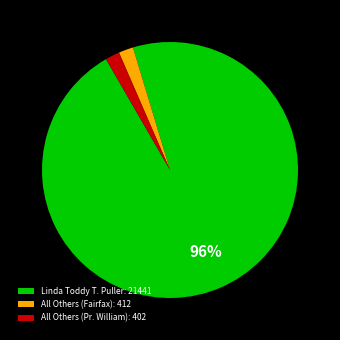

Which slice is the largest?

Linda Toddy T. Puller: 21441